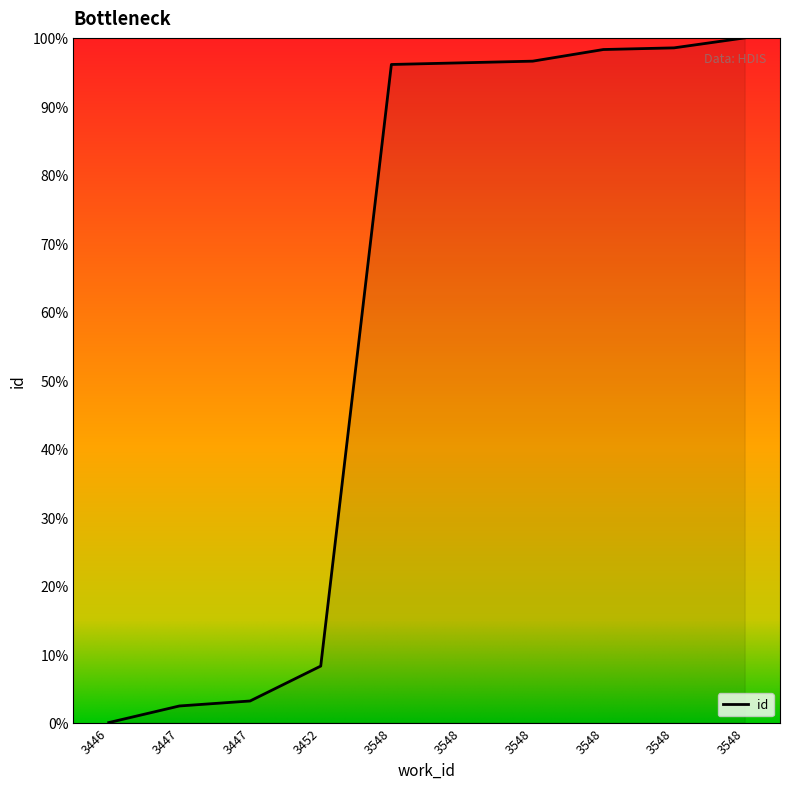

Between 3548 and 3548, which is larger?

3548